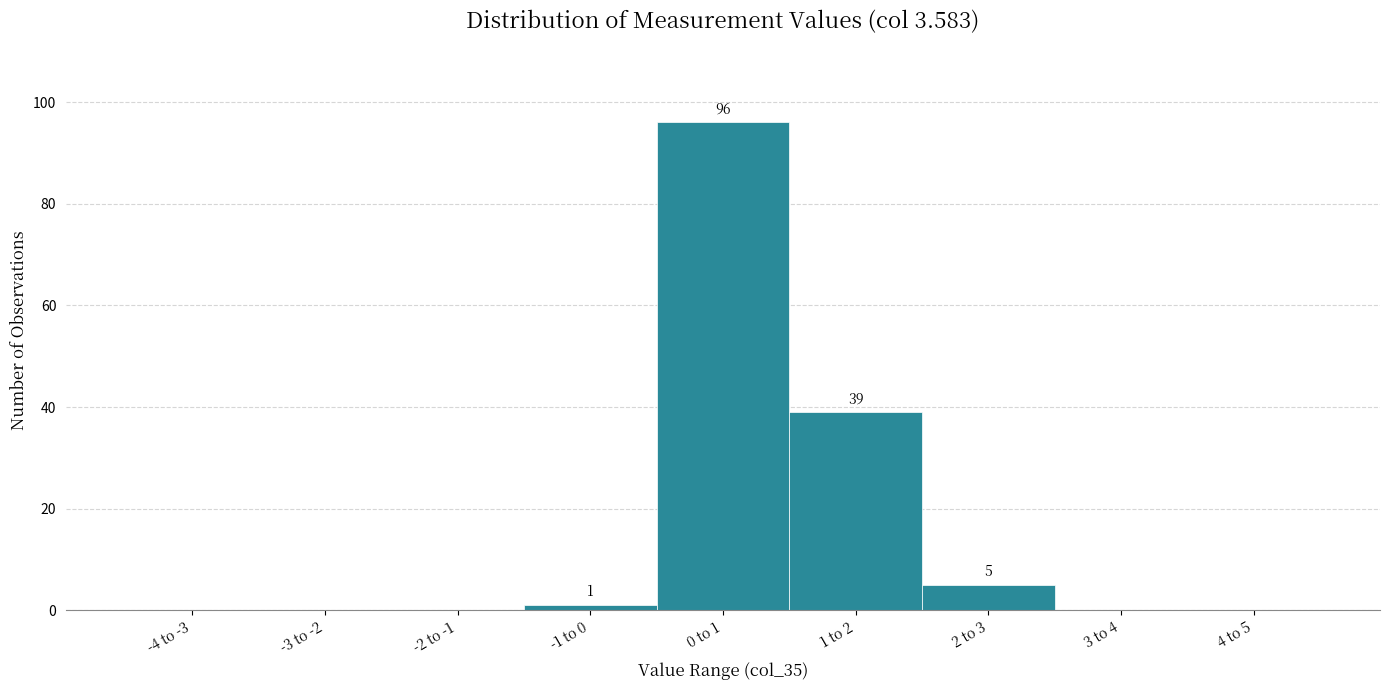

At which label is the value closest to 48?

1 to 2